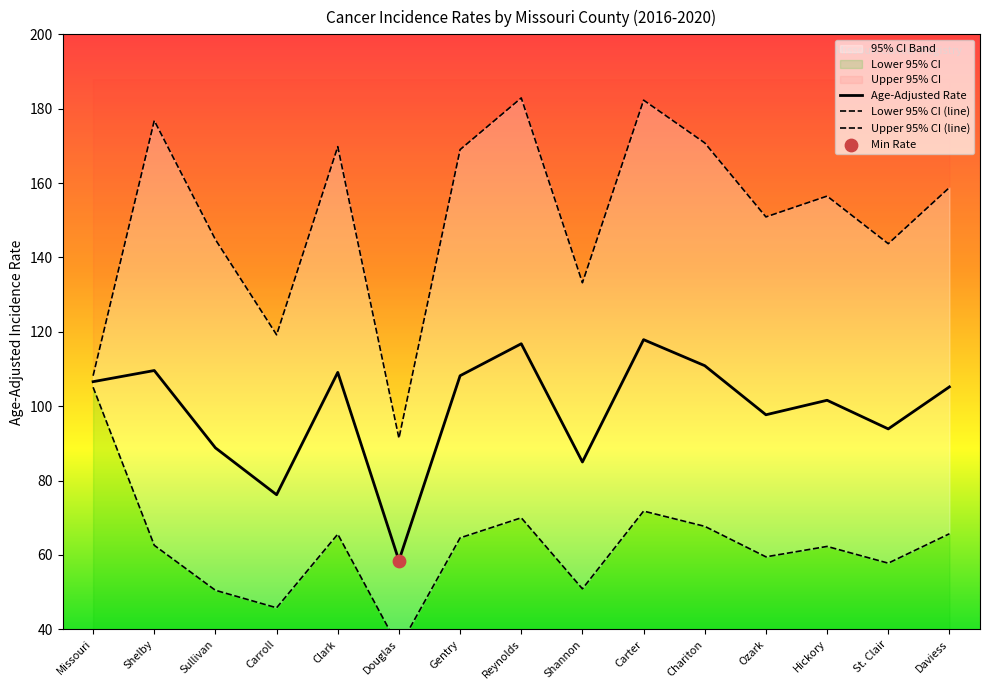

Which series has the widest spread of Y values?

Upper 95% CI